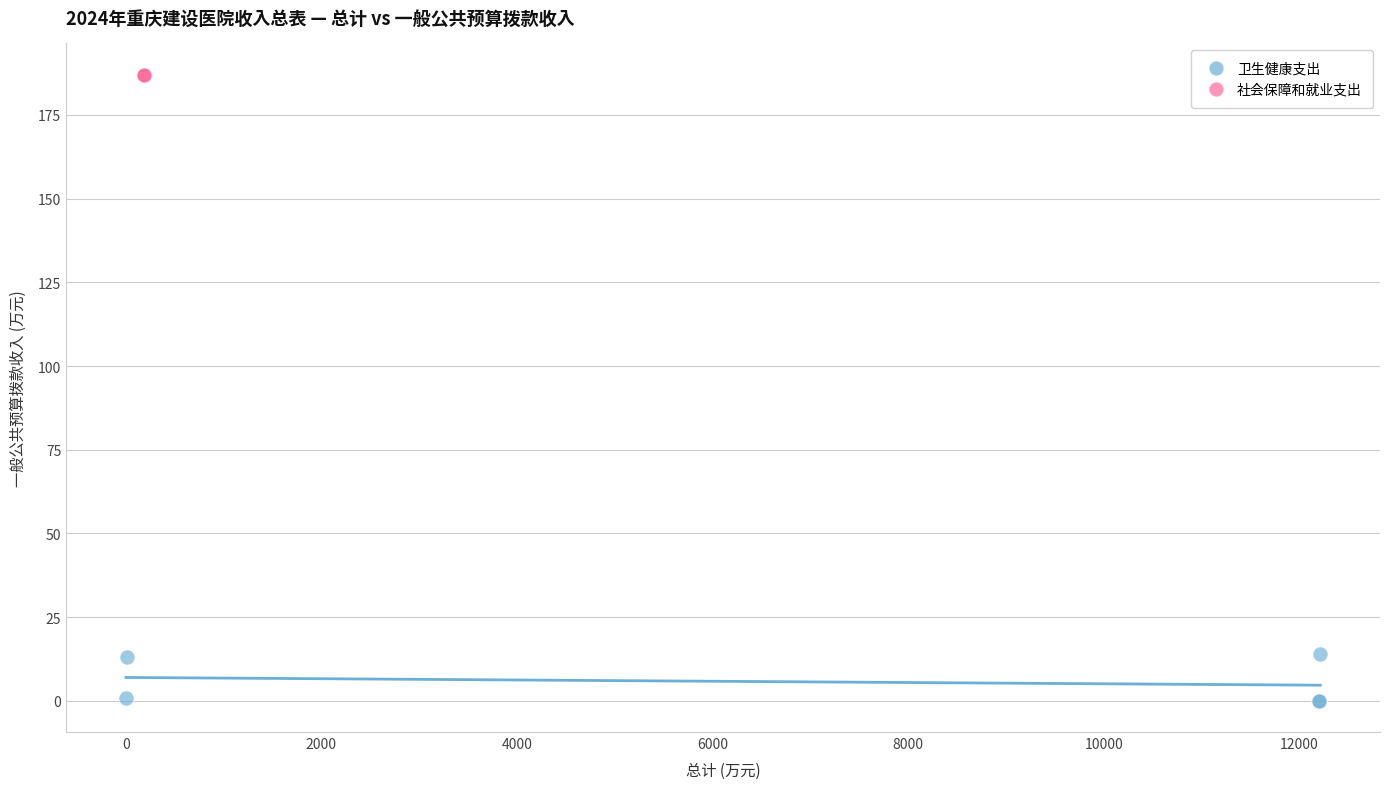

Which series reaches the maximum Y coordinate?

社会保障和就业支出